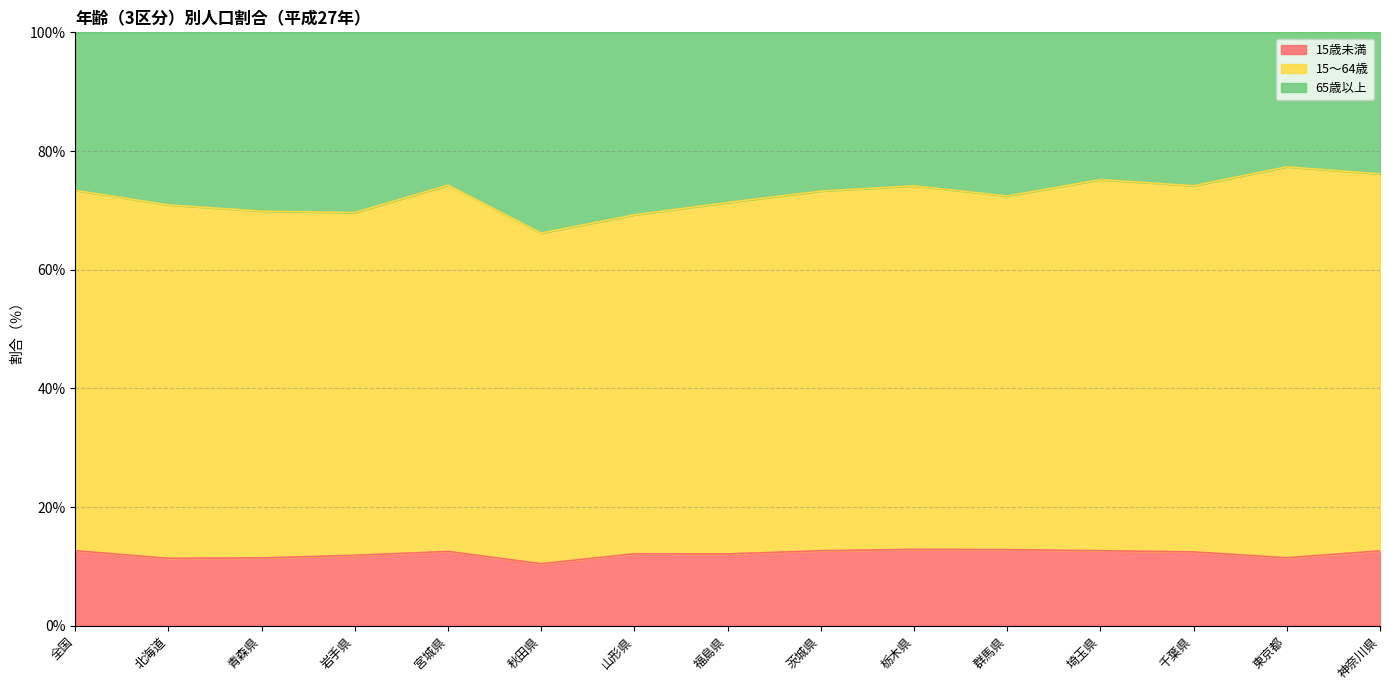

True or false: 15歳未満 has a value of 16.3 at 岩手県.

False